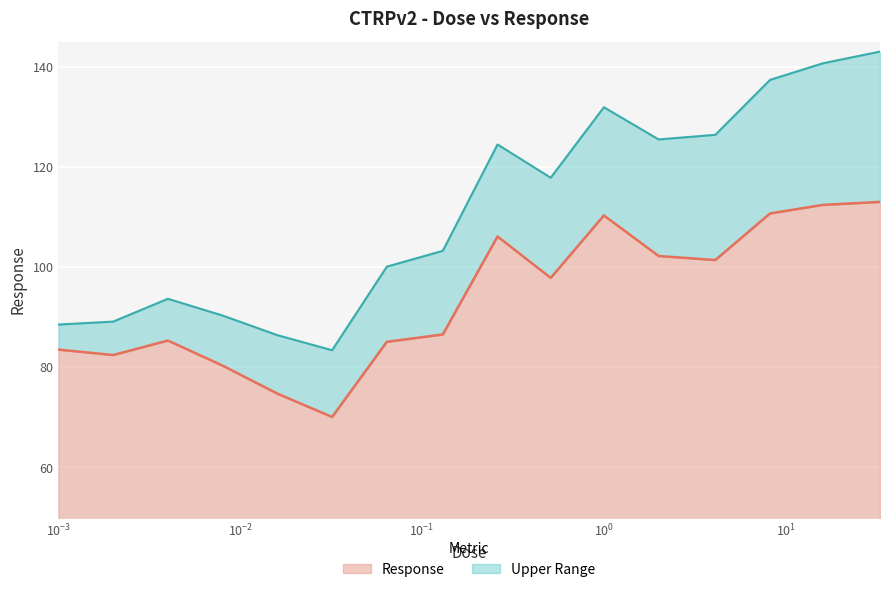

What is the highest value of the Response series?

113.0